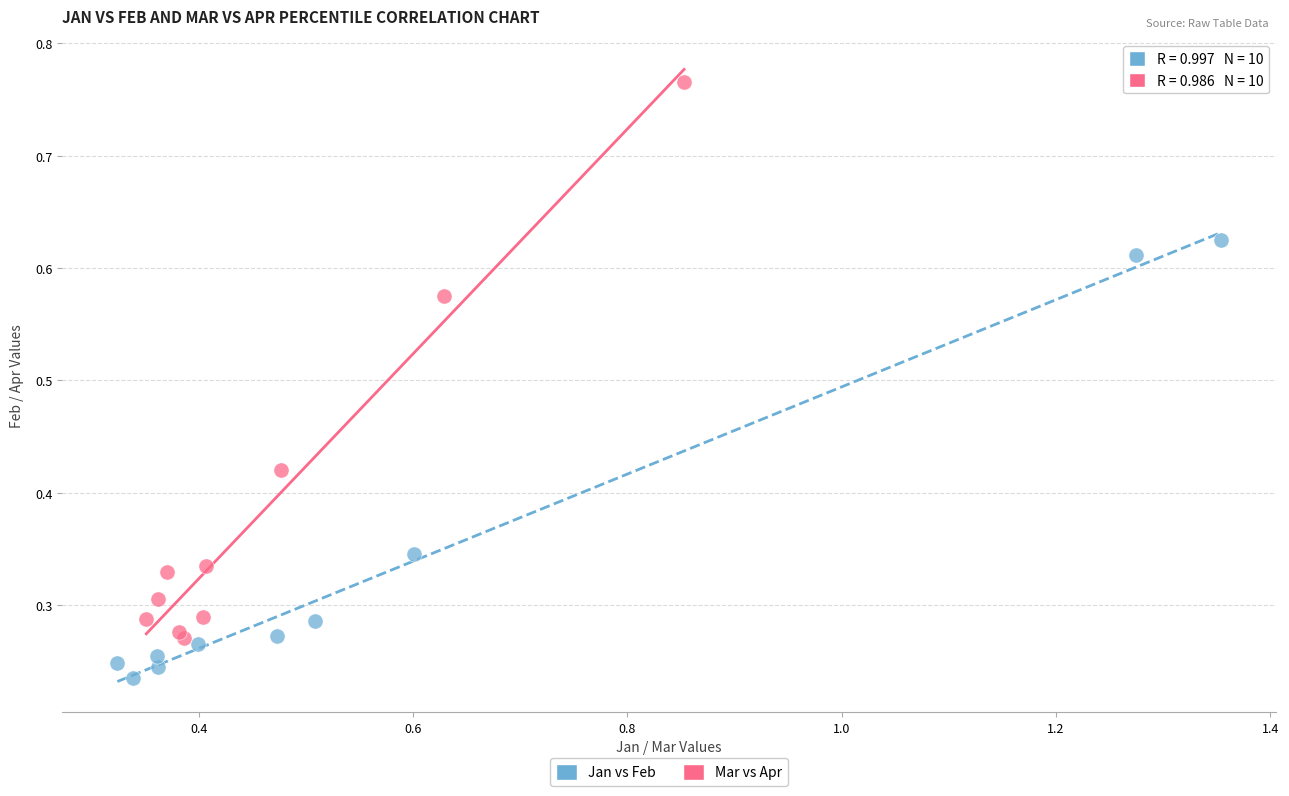

Which series reaches the maximum Y coordinate?

Mar vs Apr